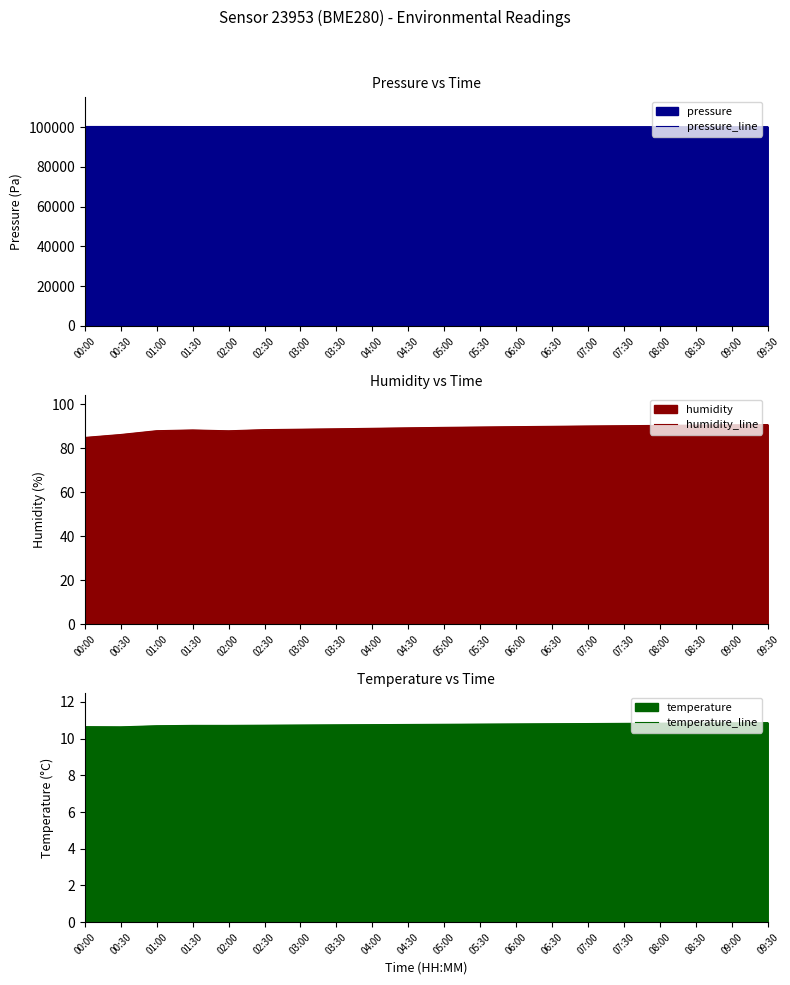

Reading left to right, extract all data points from this chart.

pressure_line: 100282.8	100278.4	100266.6	100240.9	100235.5	100228.8	100221.3	100215.6	100210.2	100205.5	100200.9	100198.3	100195.6	100193.2	100190.5	100188.3	100186.6	100185.2	100183.5	100182.3
humidity_line: 85.0	86.3	88.0	88.4	88.0	88.5	88.7	88.9	89.1	89.3	89.5	89.7	89.9	90.0	90.2	90.3	90.5	90.6	90.7	90.8
temperature_line: 10.7	10.6	10.7	10.7	10.7	10.7	10.7	10.8	10.8	10.8	10.8	10.8	10.8	10.8	10.8	10.8	10.8	10.8	10.9	10.9